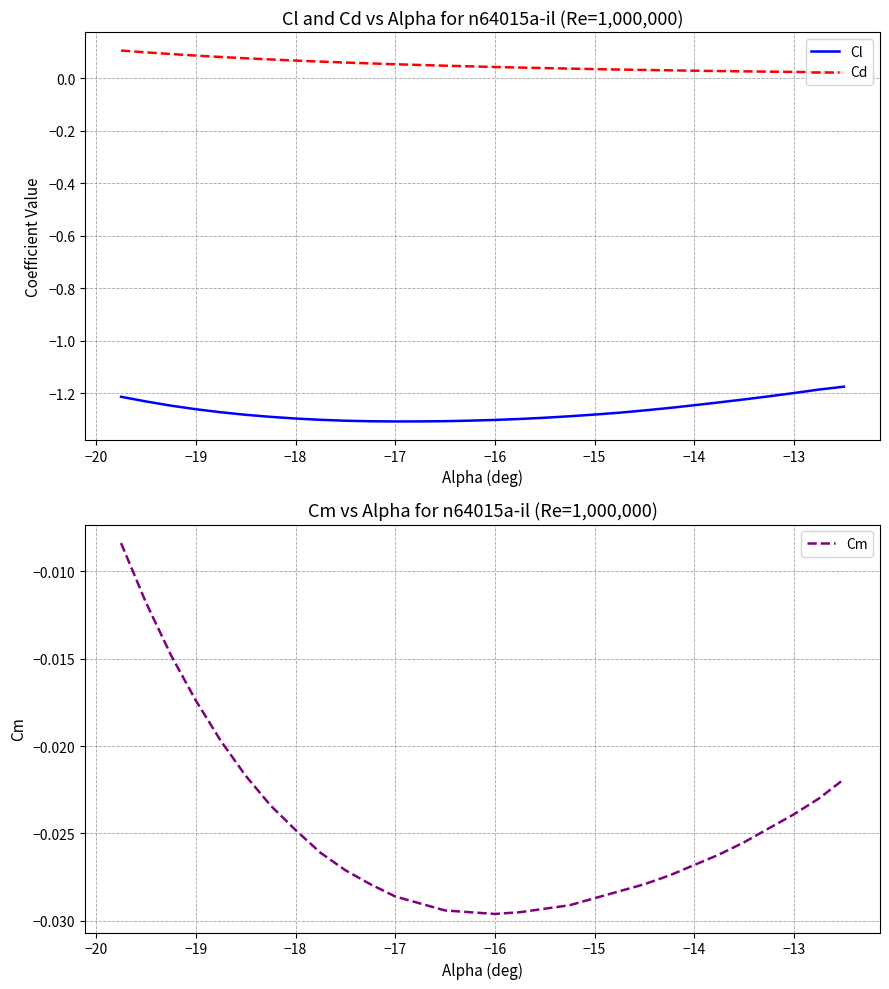

True or false: Cd and Cl cross at least once.

False